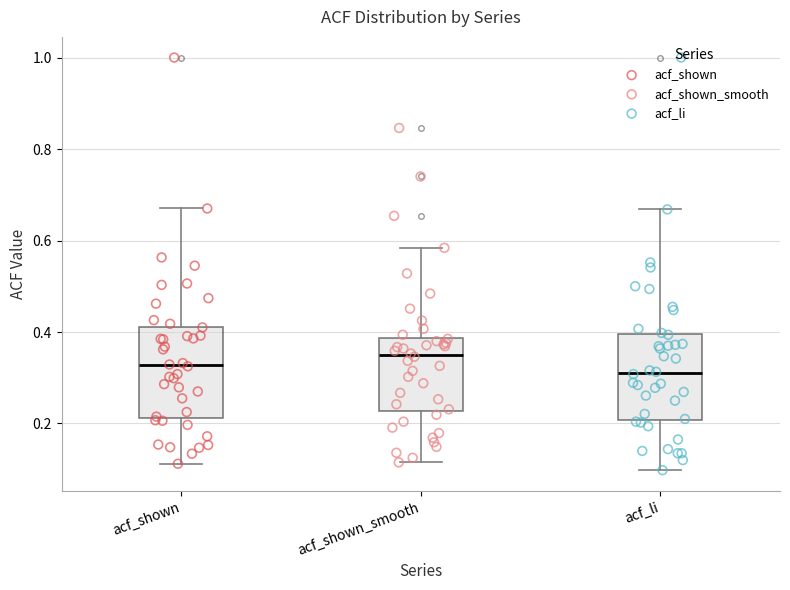

Where is the lower edge of the box for acf_li on the y-axis? The values are not printed on the chart, so give them approximately, as read against the axis.

0.20